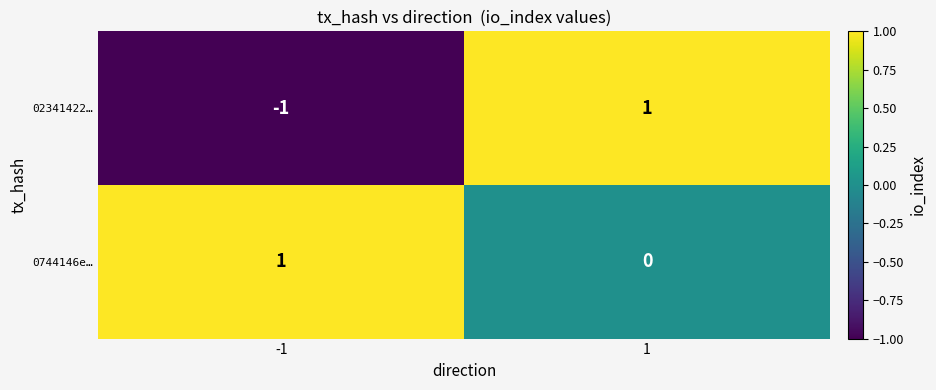

Which series has the largest range (max minus min)?

02341422…